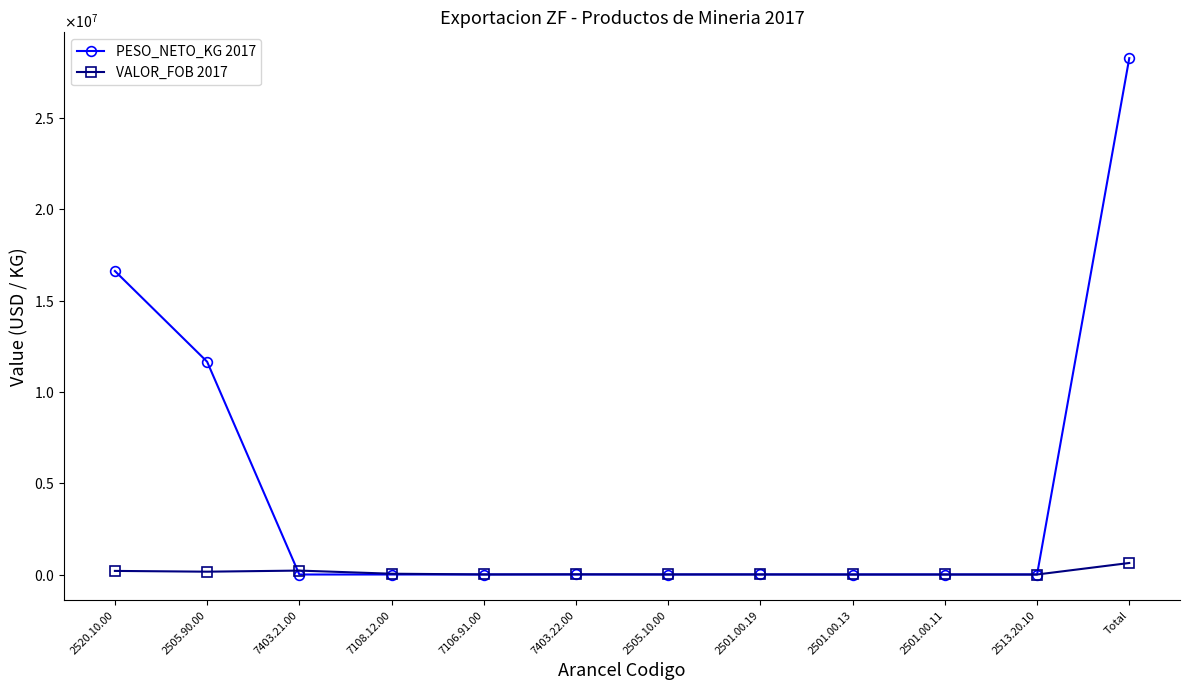

Rank the categories by VALOR_FOB 2017 value from highest to lowest.

Total, 7403.21.00, 2520.10.00, 2505.90.00, 7108.12.00, 7403.22.00, 2505.10.00, 7106.91.00, 2501.00.19, 2501.00.11, 2501.00.13, 2513.20.10